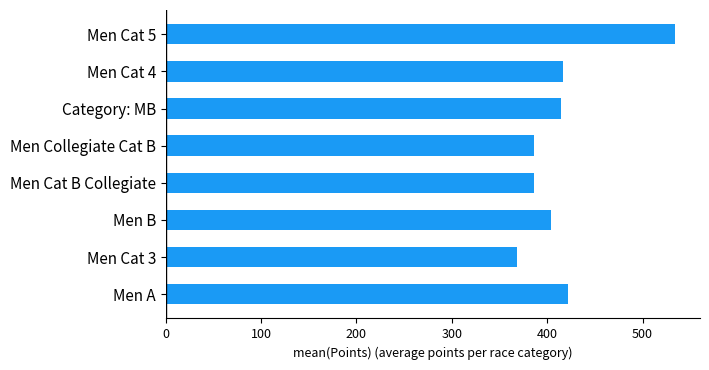

True or false: the data shows 386.7 at Men Collegiate Cat B.

True